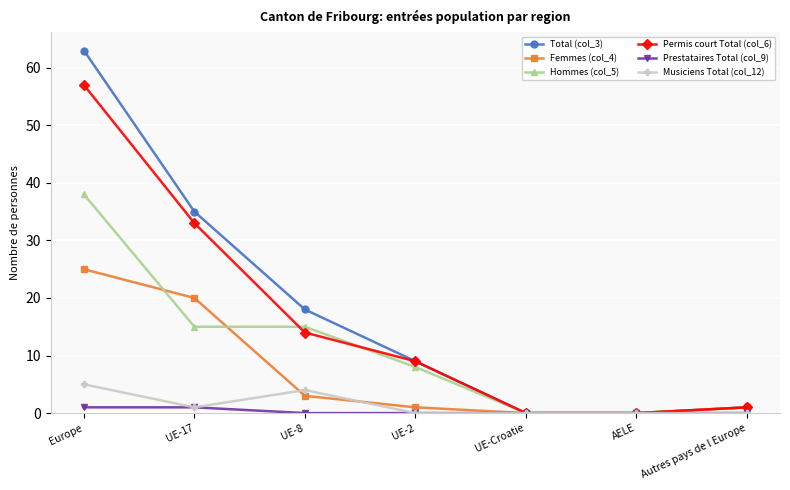

What is the total value across all series at UE-2?

27